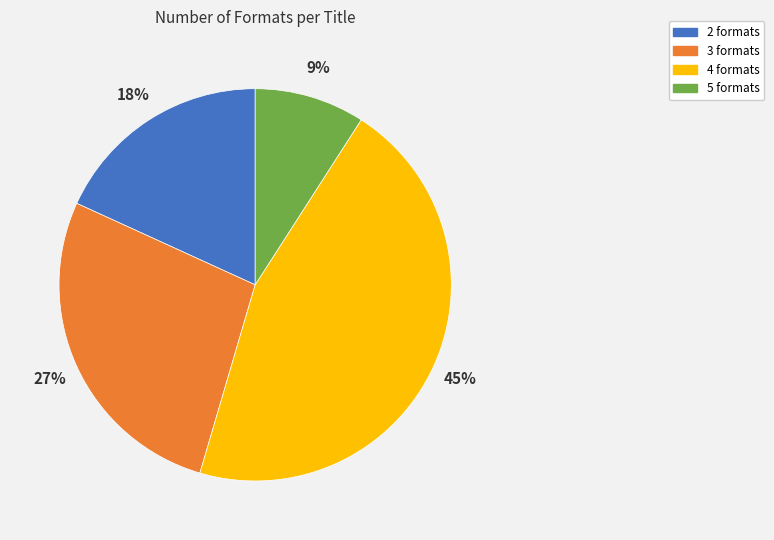

How many slices are in this pie chart?

4